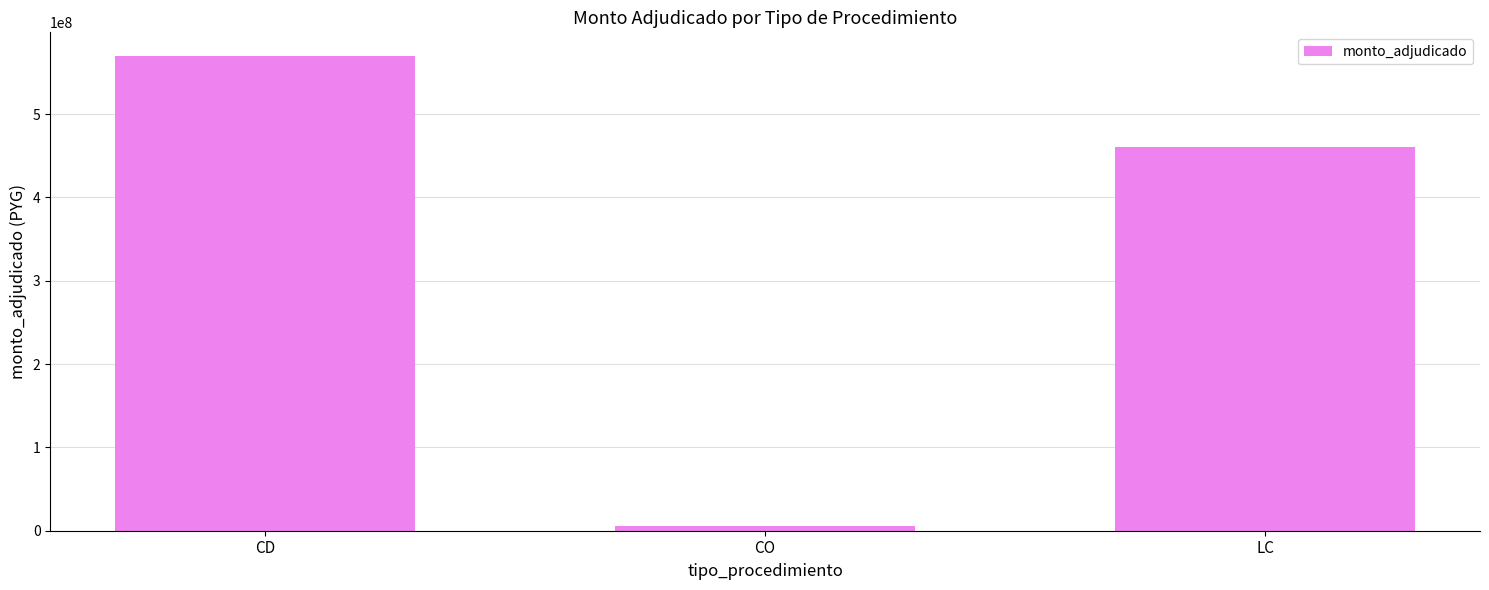

Reading right to left, list all the values displayed in this chart.

LC=460000000	CO=5830000	CD=569693200